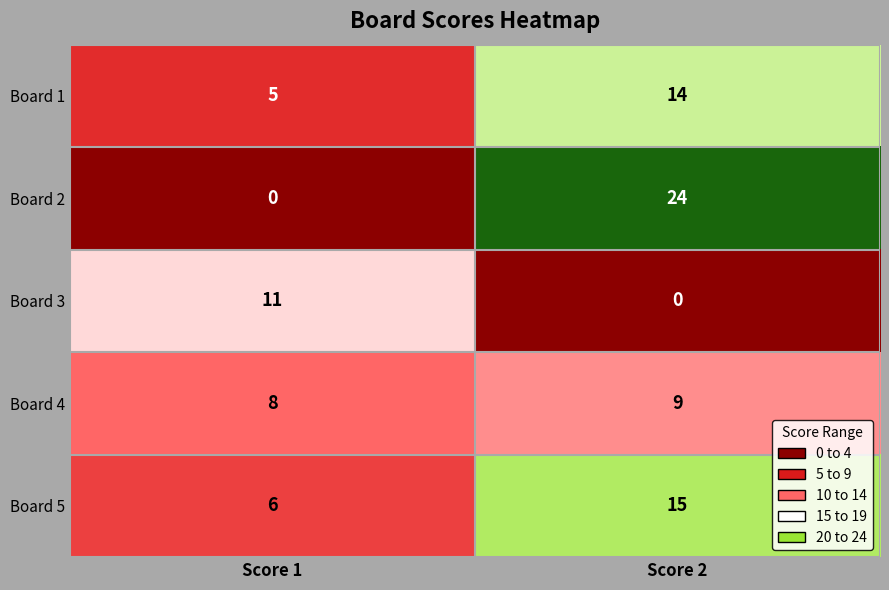

True or false: Board 2 has a value of 24 at Score 2.

True